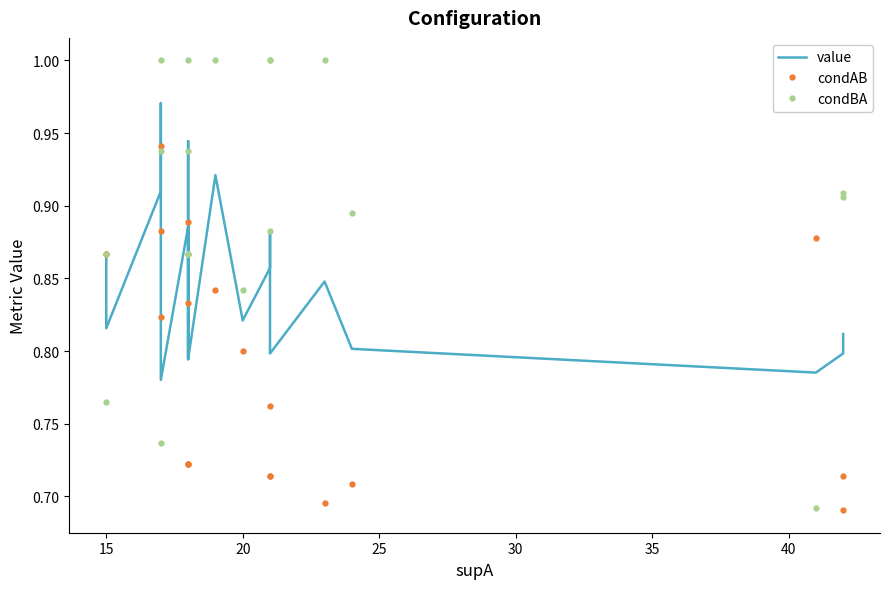

What is the sum of all condAB values?

15.8